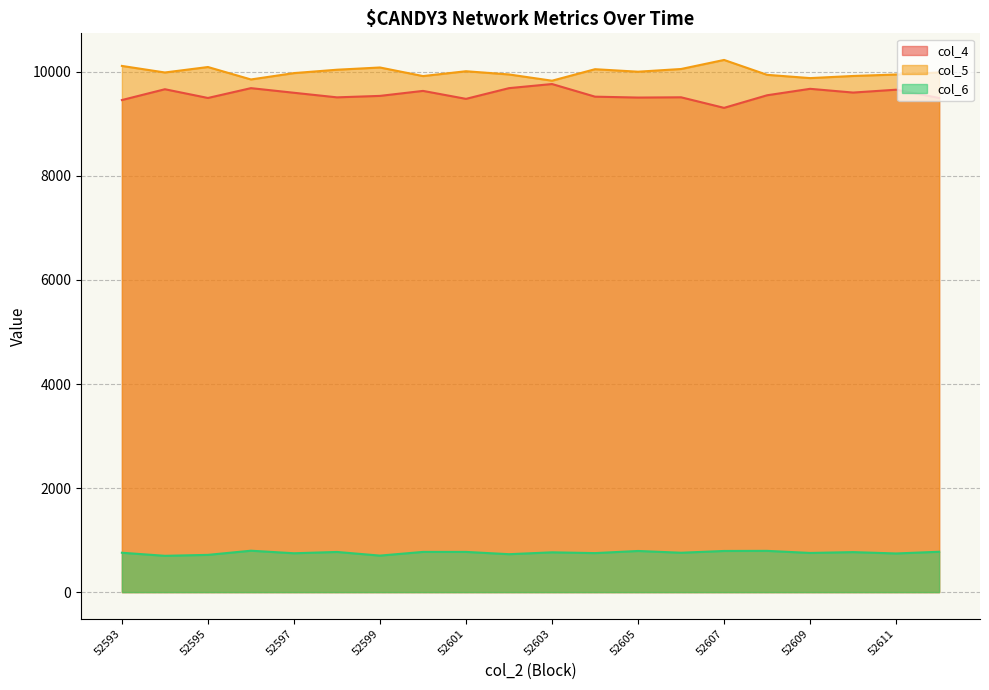

How many series are shown in this chart?

3